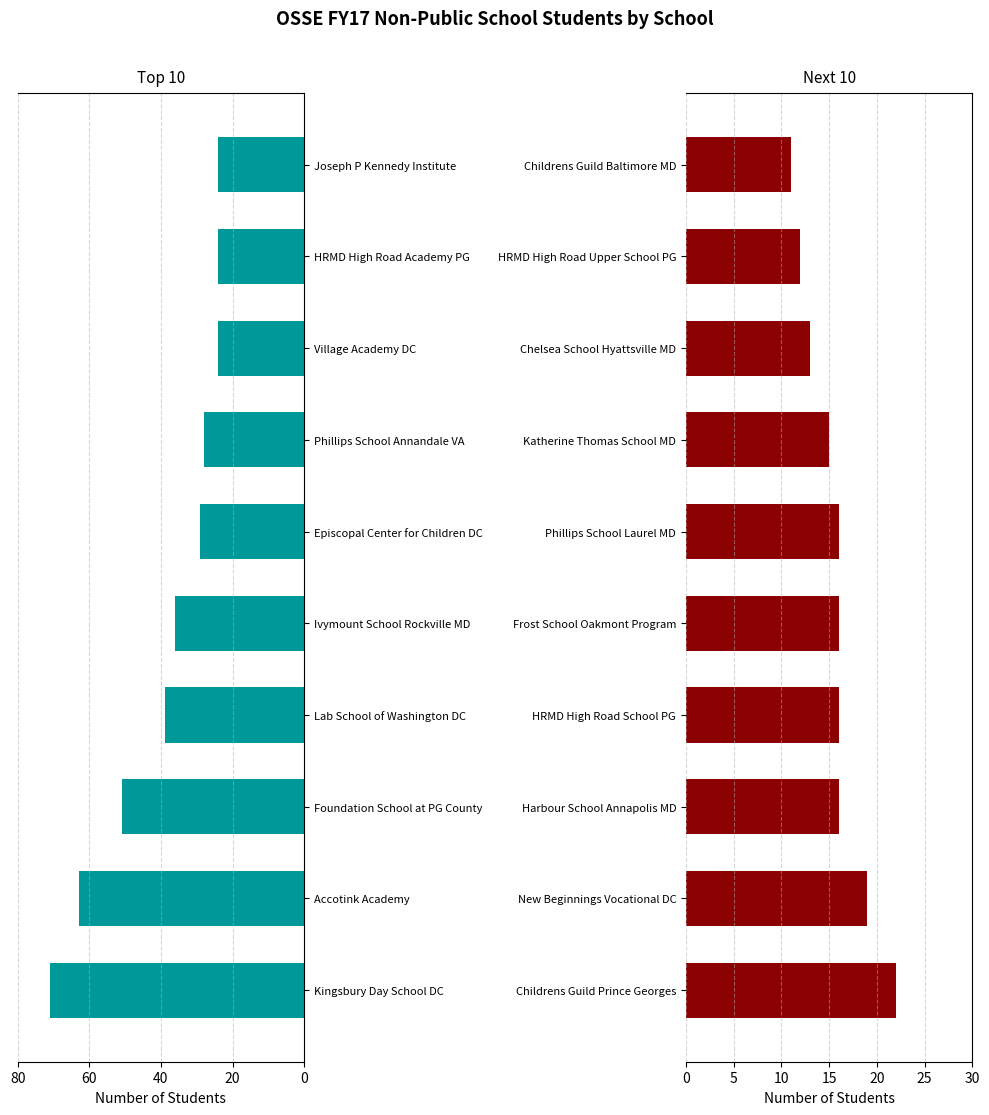

The value of Next 10 Schools at Childrens Guild Prince Georges is 9. True or false?

False